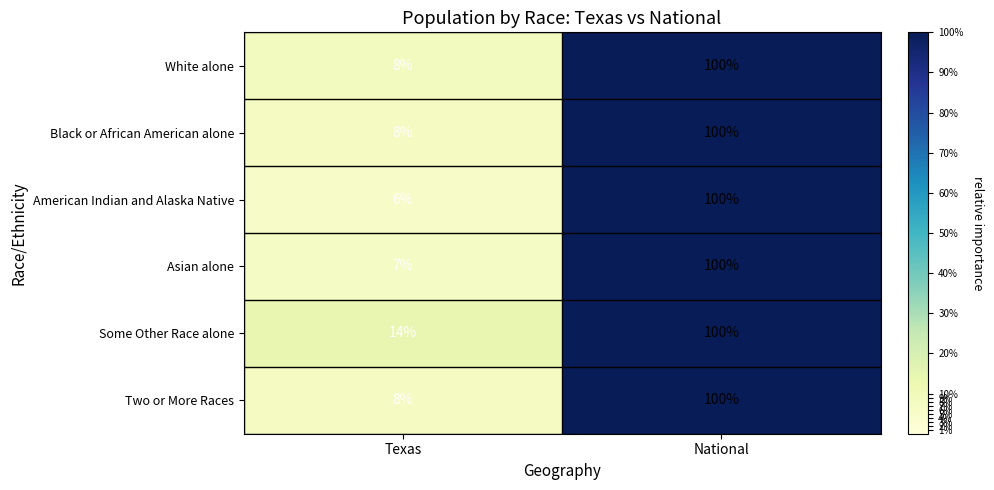

True or false: Some Other Race alone has a value of 100 at National.

True